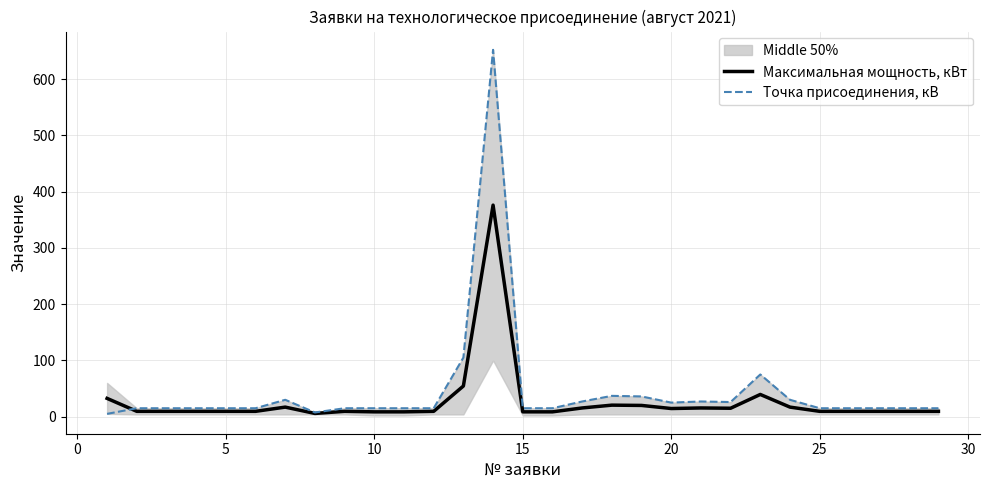

What is the average value of the Точка присоединения, кВ series?

45.6